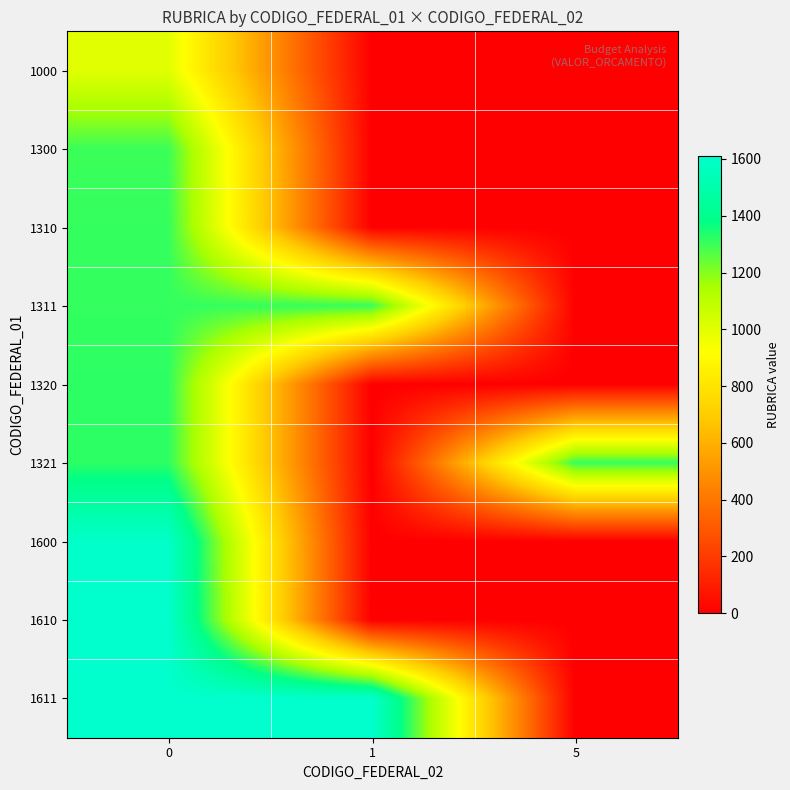

Rank the series at 5 from highest to lowest value.

1321, 1000, 1300, 1310, 1311, 1320, 1600, 1610, 1611